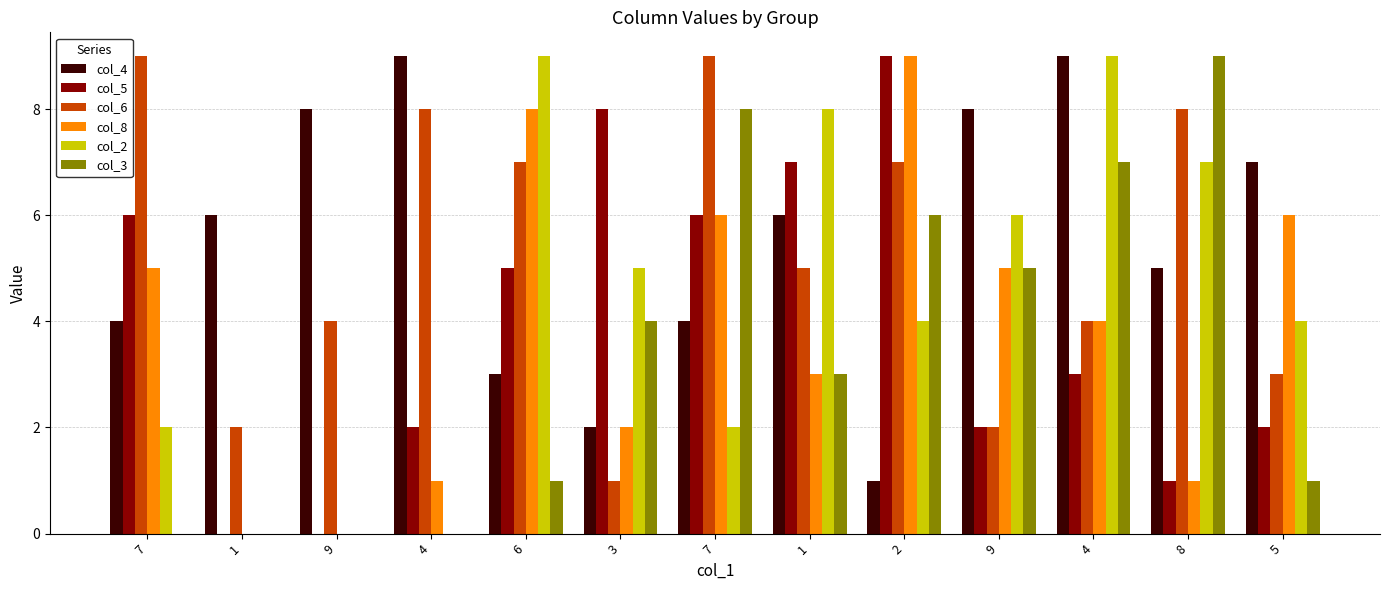

Which series has the largest range (max minus min)?

col_5